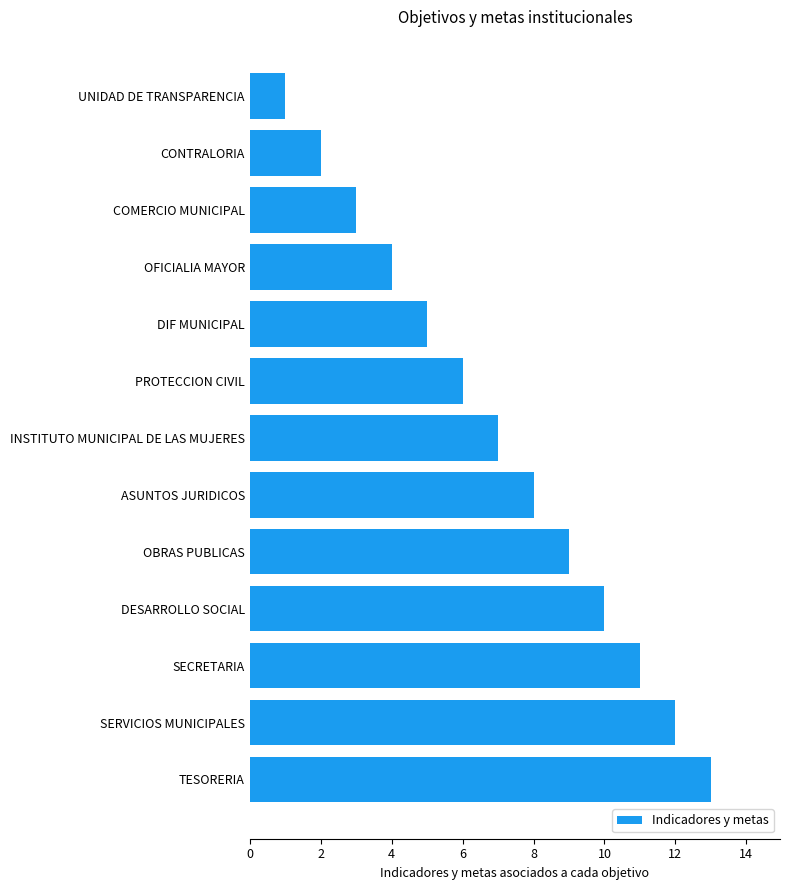

Reading top to bottom, transcribe all the data shown in this chart.

1	2	3	4	5	6	7	8	9	10	11	12	13